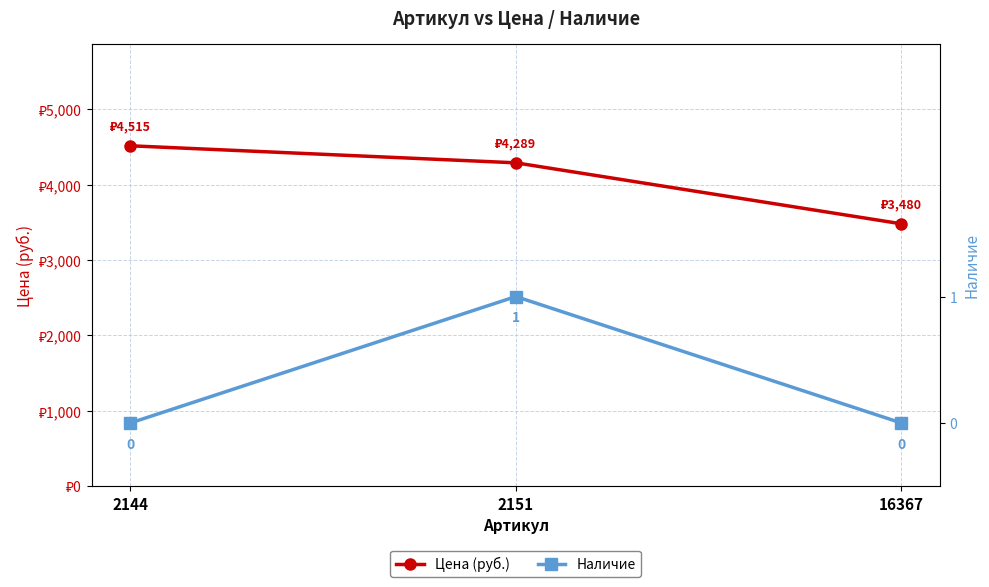

Rank the series by their average value, from highest to lowest.

Цена (руб.), Наличие